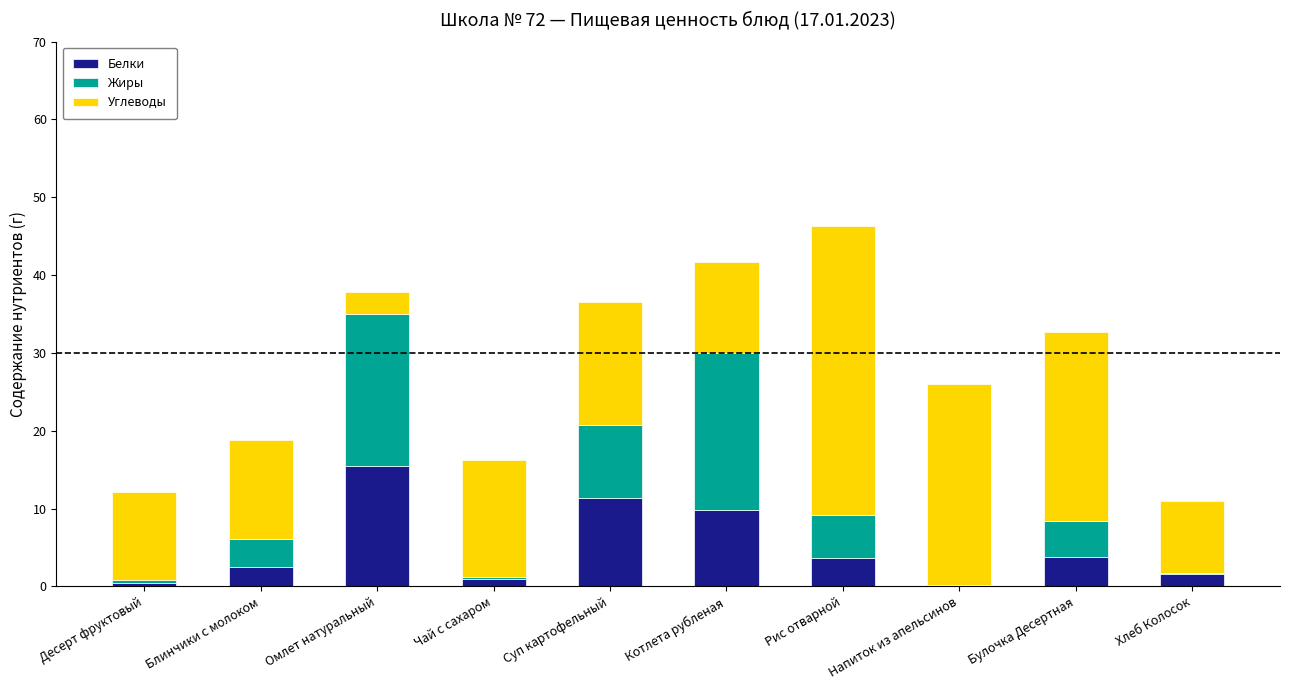

What is the maximum value for Белки?

15.5